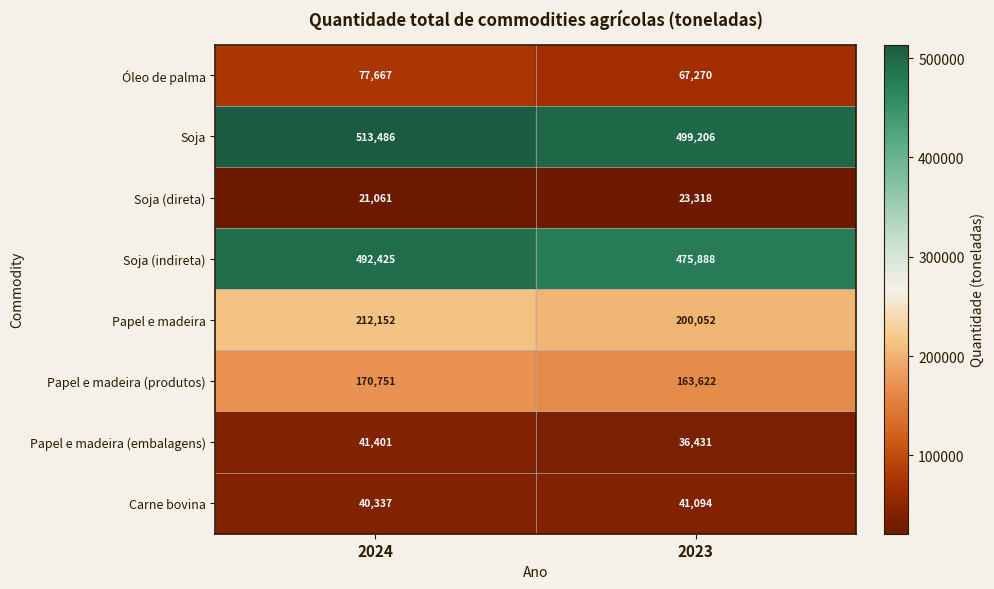

How many distinct data groups are displayed?

8